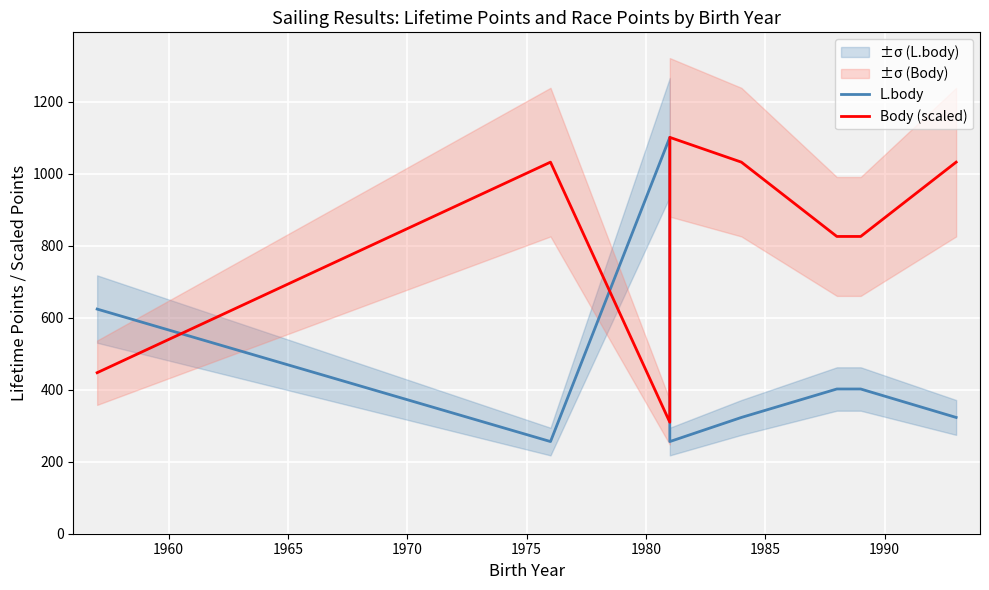

What are all the series names shown in the legend?

L.body, Body (scaled)